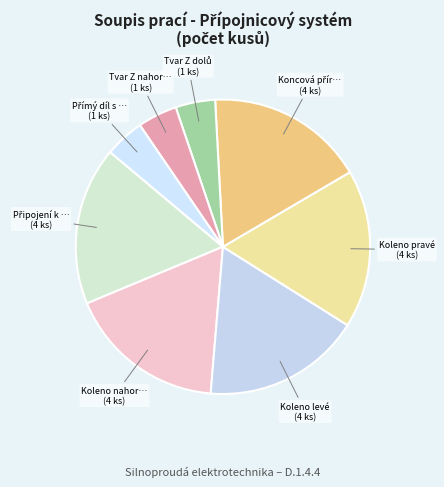

How many segments does this pie chart have?

8